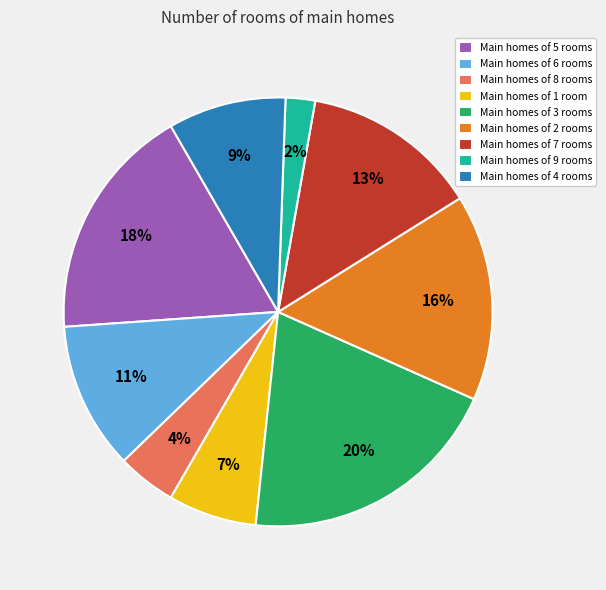

What percentage is the Main homes of 2 rooms slice, to the nearest percent?

16%